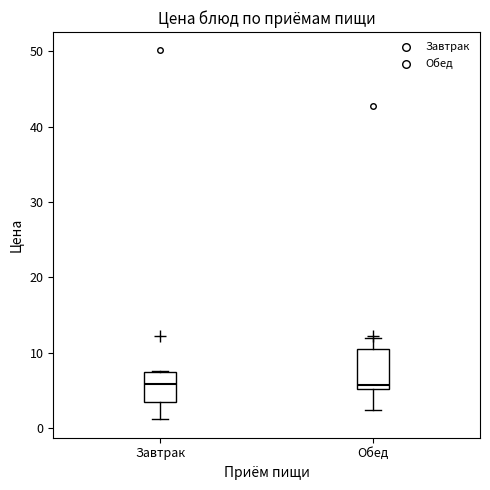

Where does the upper whisker of the box for Обед end on the y-axis? The values are not printed on the chart, so give them approximately, as read against the axis.

12